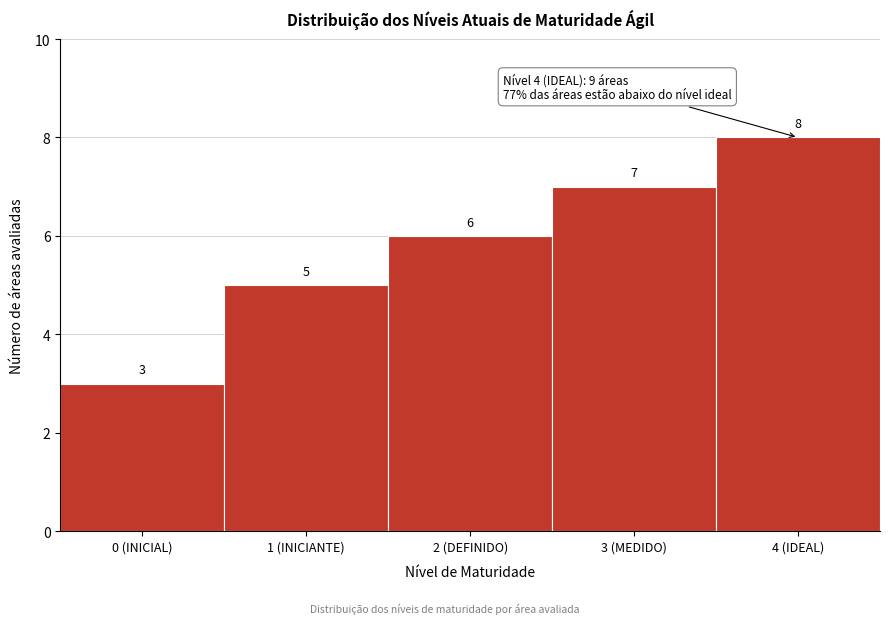

Reading left to right, what are all the values shown in this chart?

3	5	6	7	8